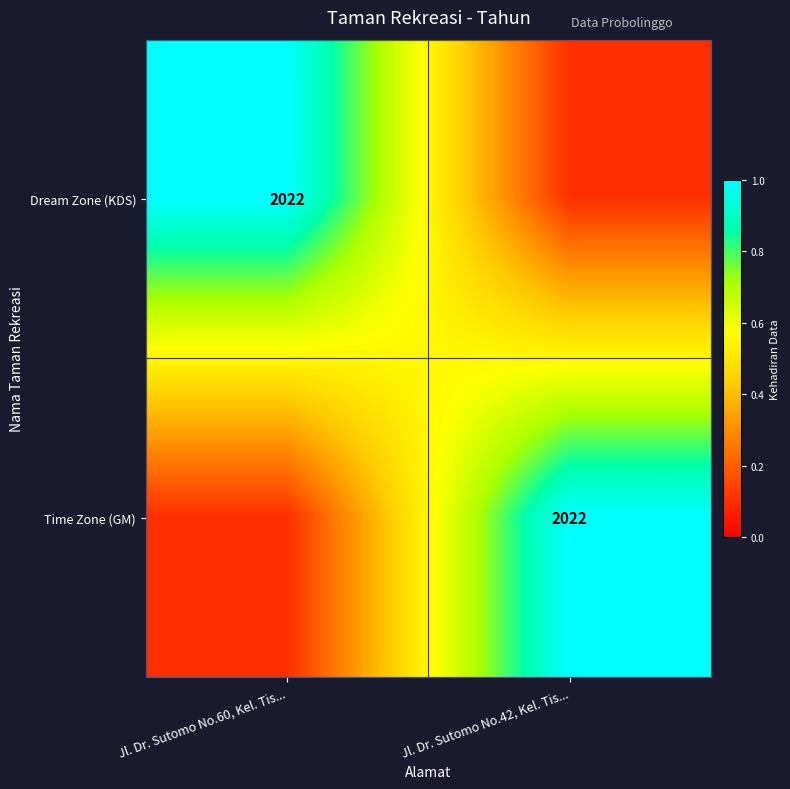

What is the total value across all series at Jl. Dr. Sutomo No.42, Kel. Tis...?

1.1